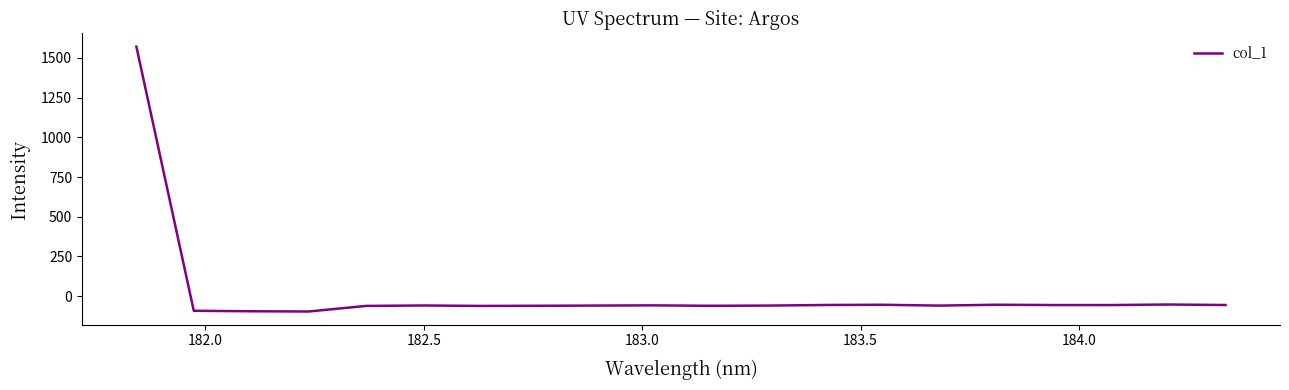

What is the minimum value shown in the chart?

-96.6